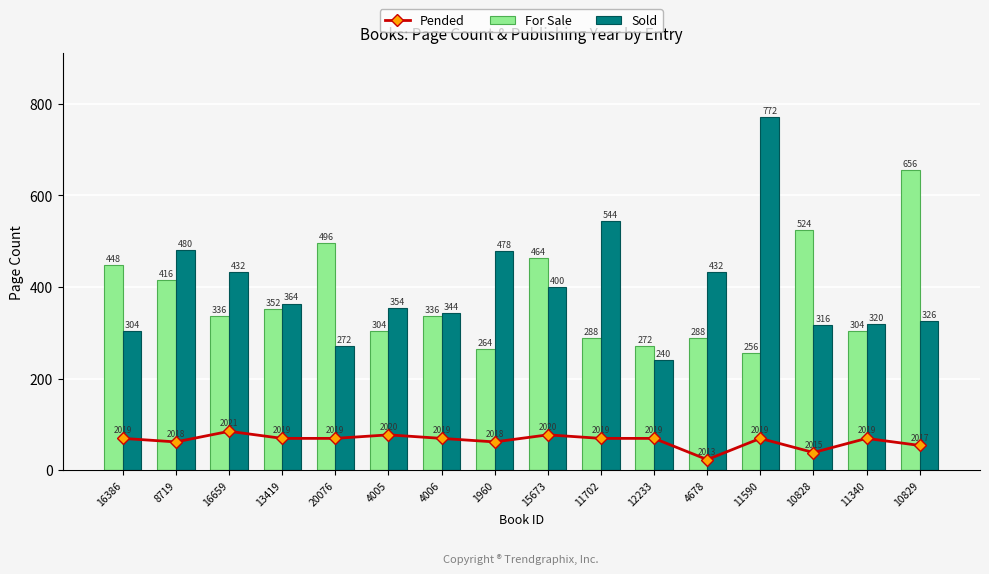

Between 20076 and 4678, which is larger?

20076